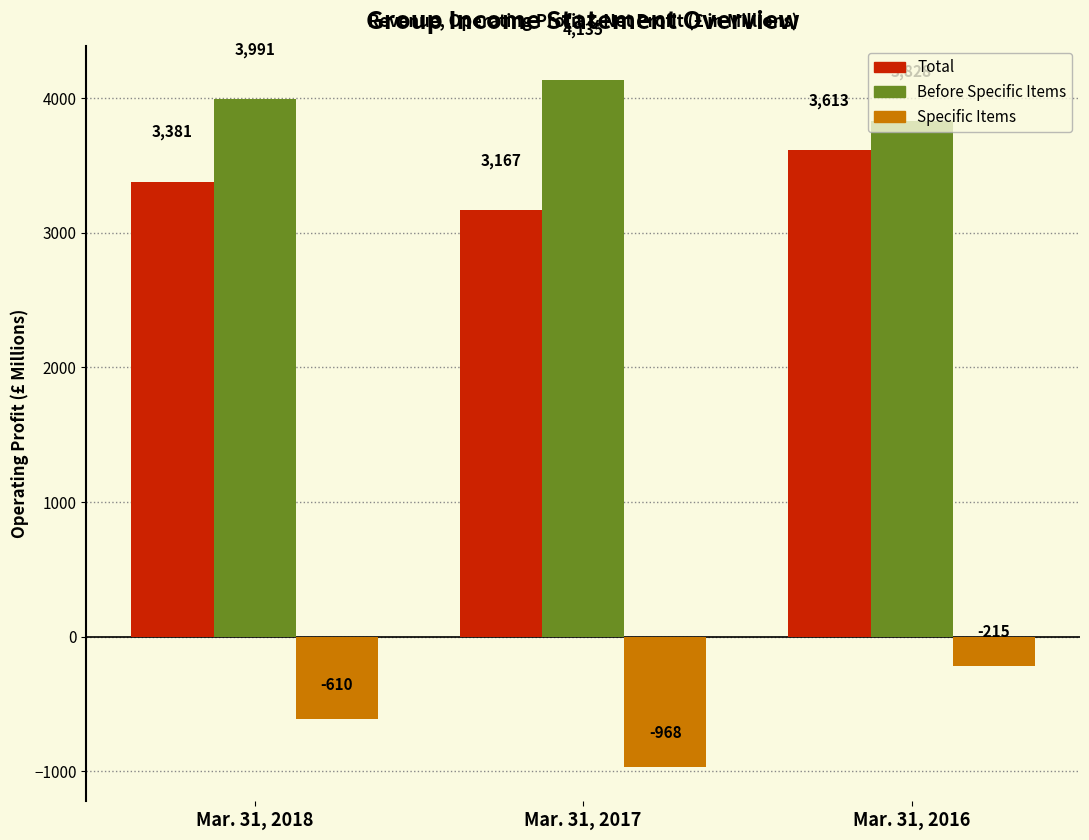

What is the lowest value of the Total series?

3167